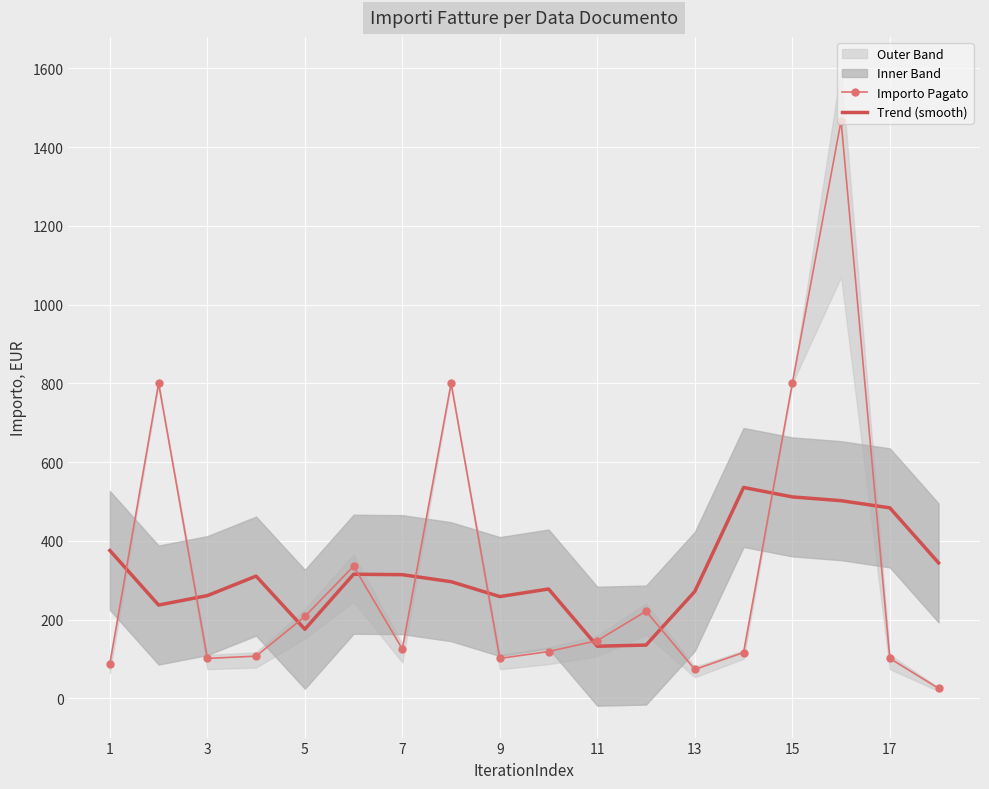

The value of Importo Pagato at 17 is 101.3. True or false?

True